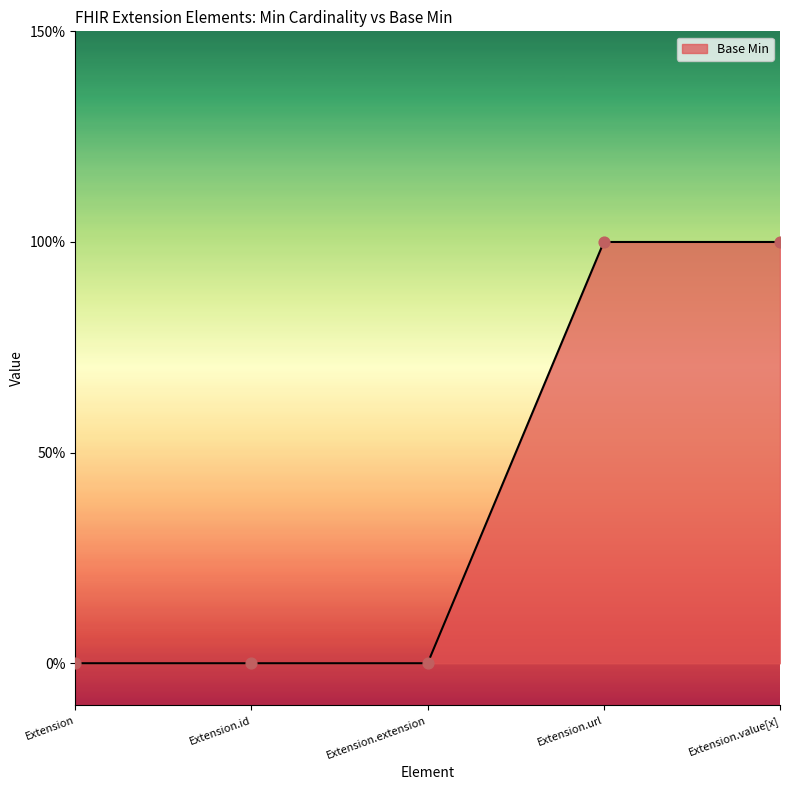

What is the change in value from Extension.extension to Extension.value[x]?

+1